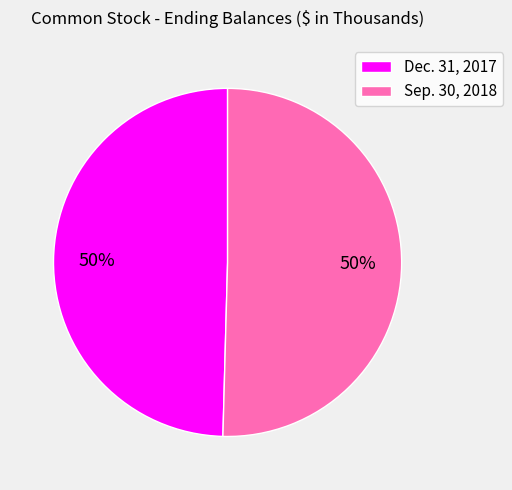

To the nearest percent, what is the average slice percentage?

50%